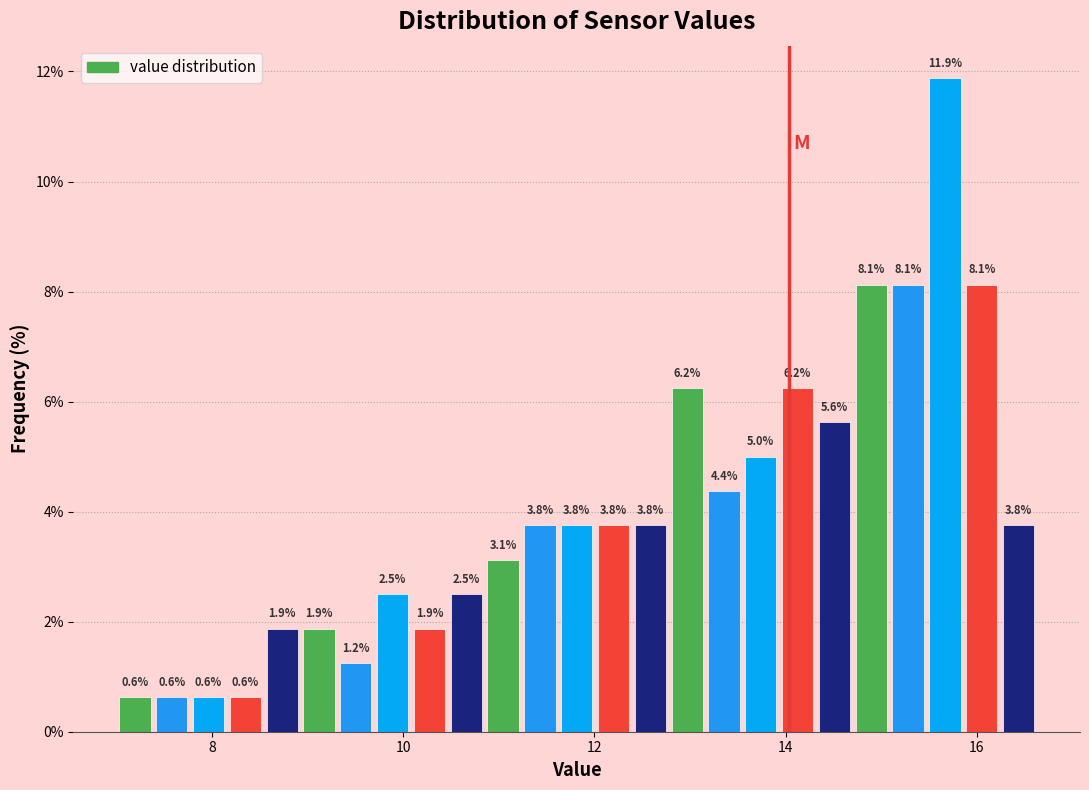

Around what value on the x-axis is the tallest bar? Give the approximate position of its centre, as read against the axis.

15.6